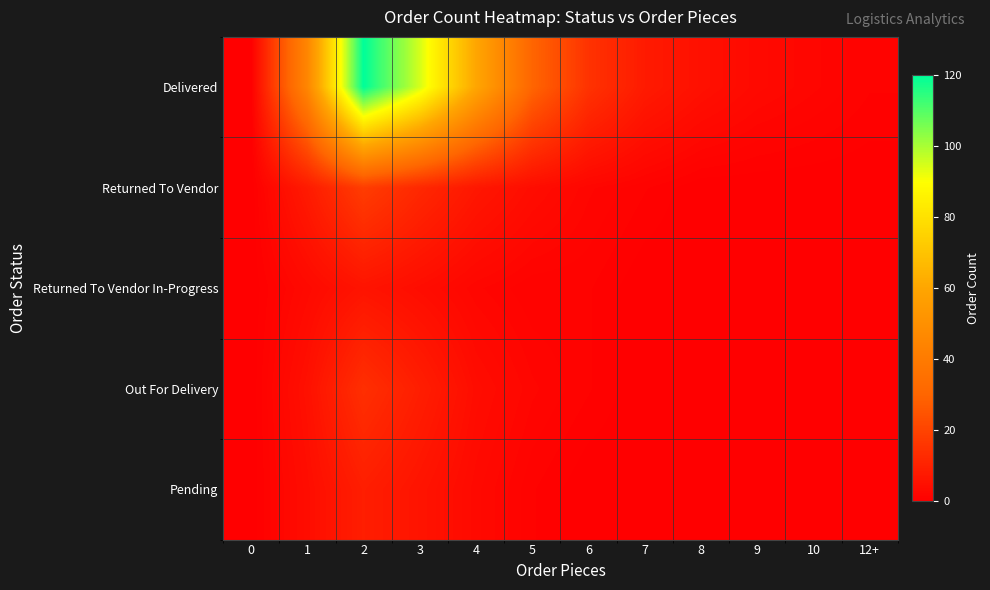

Which series changed the most between 0 and 8?

Delivered